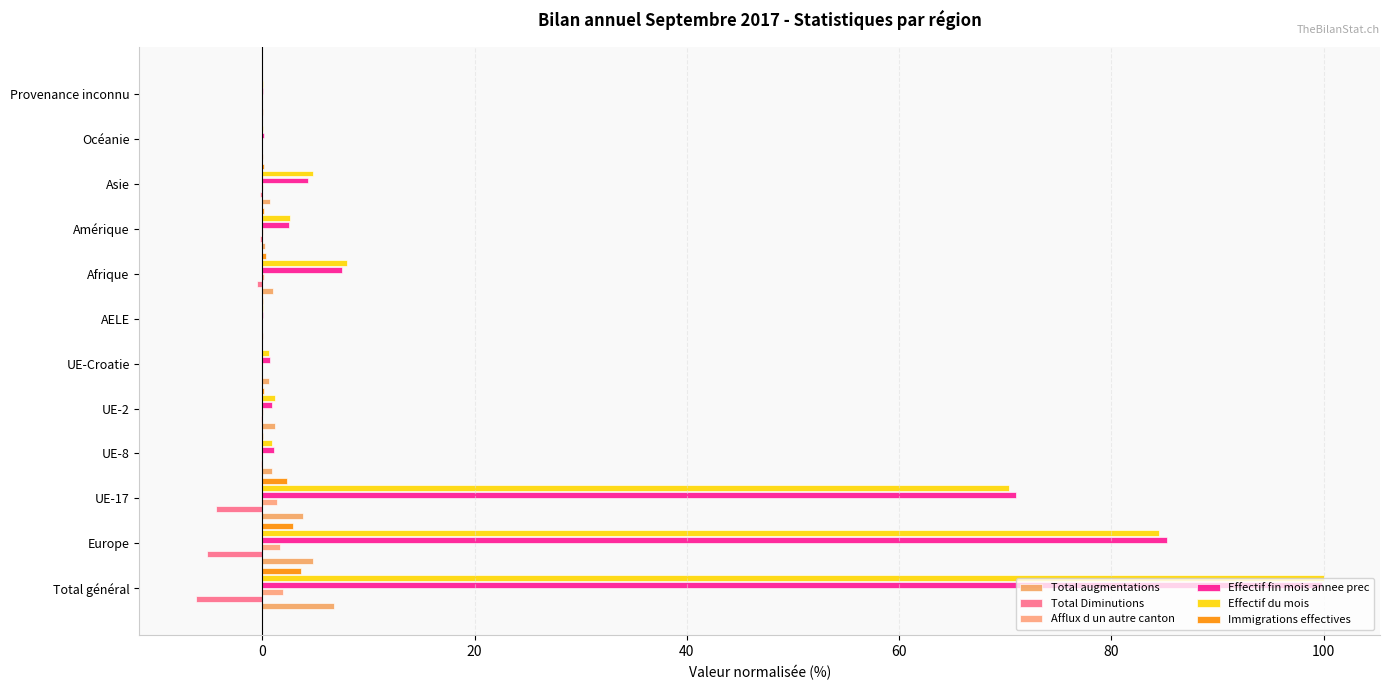

Which series has the widest spread of values?

Effectif du mois